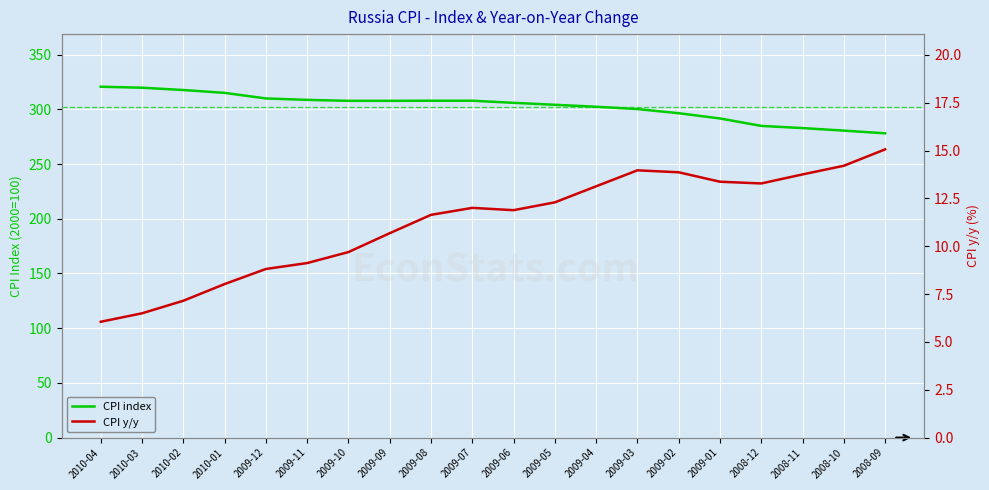

How many categories are shown in the chart?

20